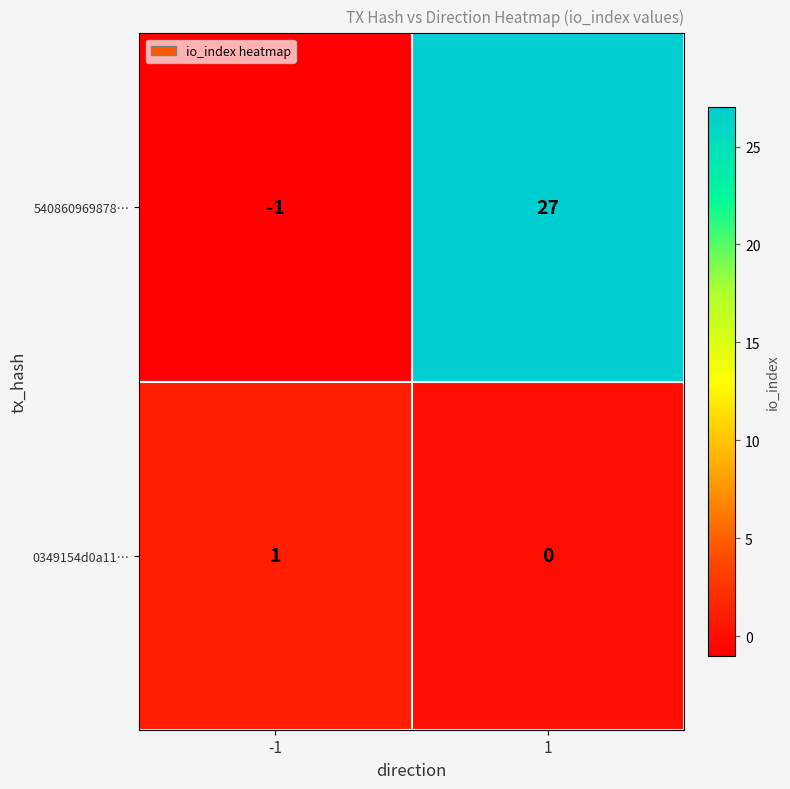

Between -1 and 1, which series saw the biggest shift?

540860969878…